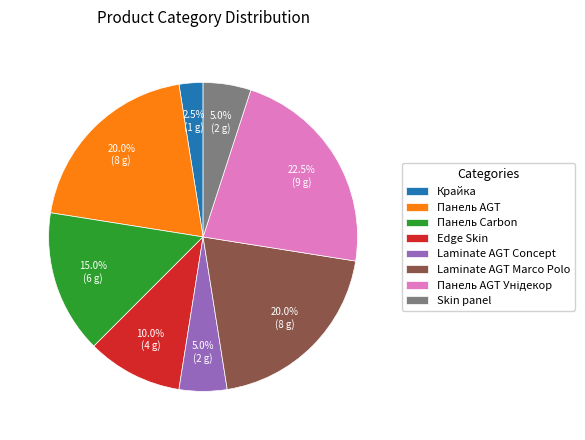

To the nearest percent, what percentage of the pie is Панель Carbon?

15%